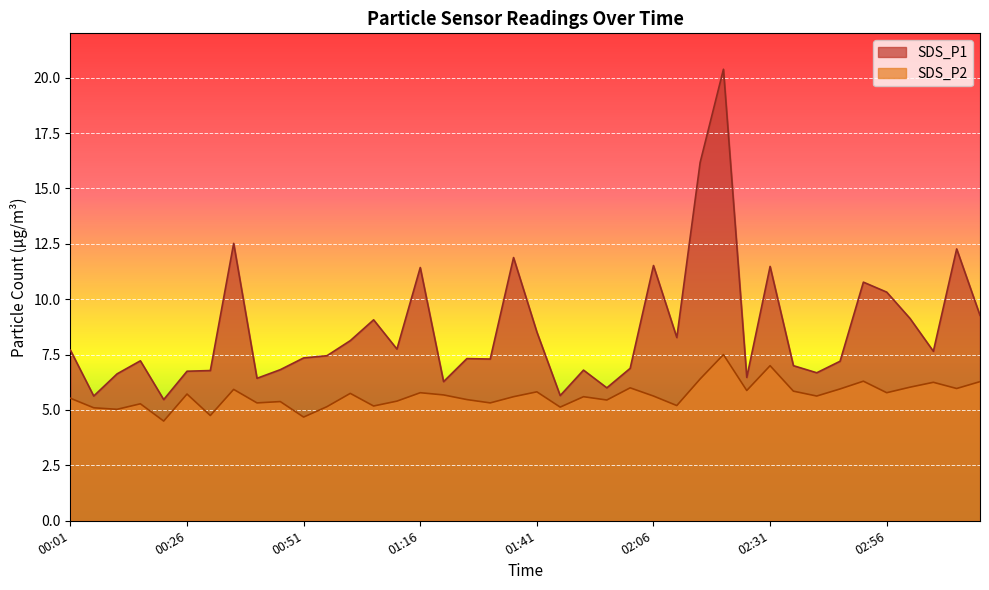

Rank the categories by SDS_P2 value from highest to lowest.

02:21, 02:31, 02:16, 02:51, 03:17, 03:07, 03:02, 02:01, 03:12, 02:46, 00:36, 02:26, 02:36, 01:41, 01:16, 02:56, 01:01, 00:26, 01:21, 02:06, 02:41, 01:36, 01:51, 00:01, 01:26, 01:56, 01:11, 00:46, 00:41, 01:31, 00:16, 02:11, 01:06, 00:56, 01:46, 00:06, 00:11, 00:31, 00:51, 00:21